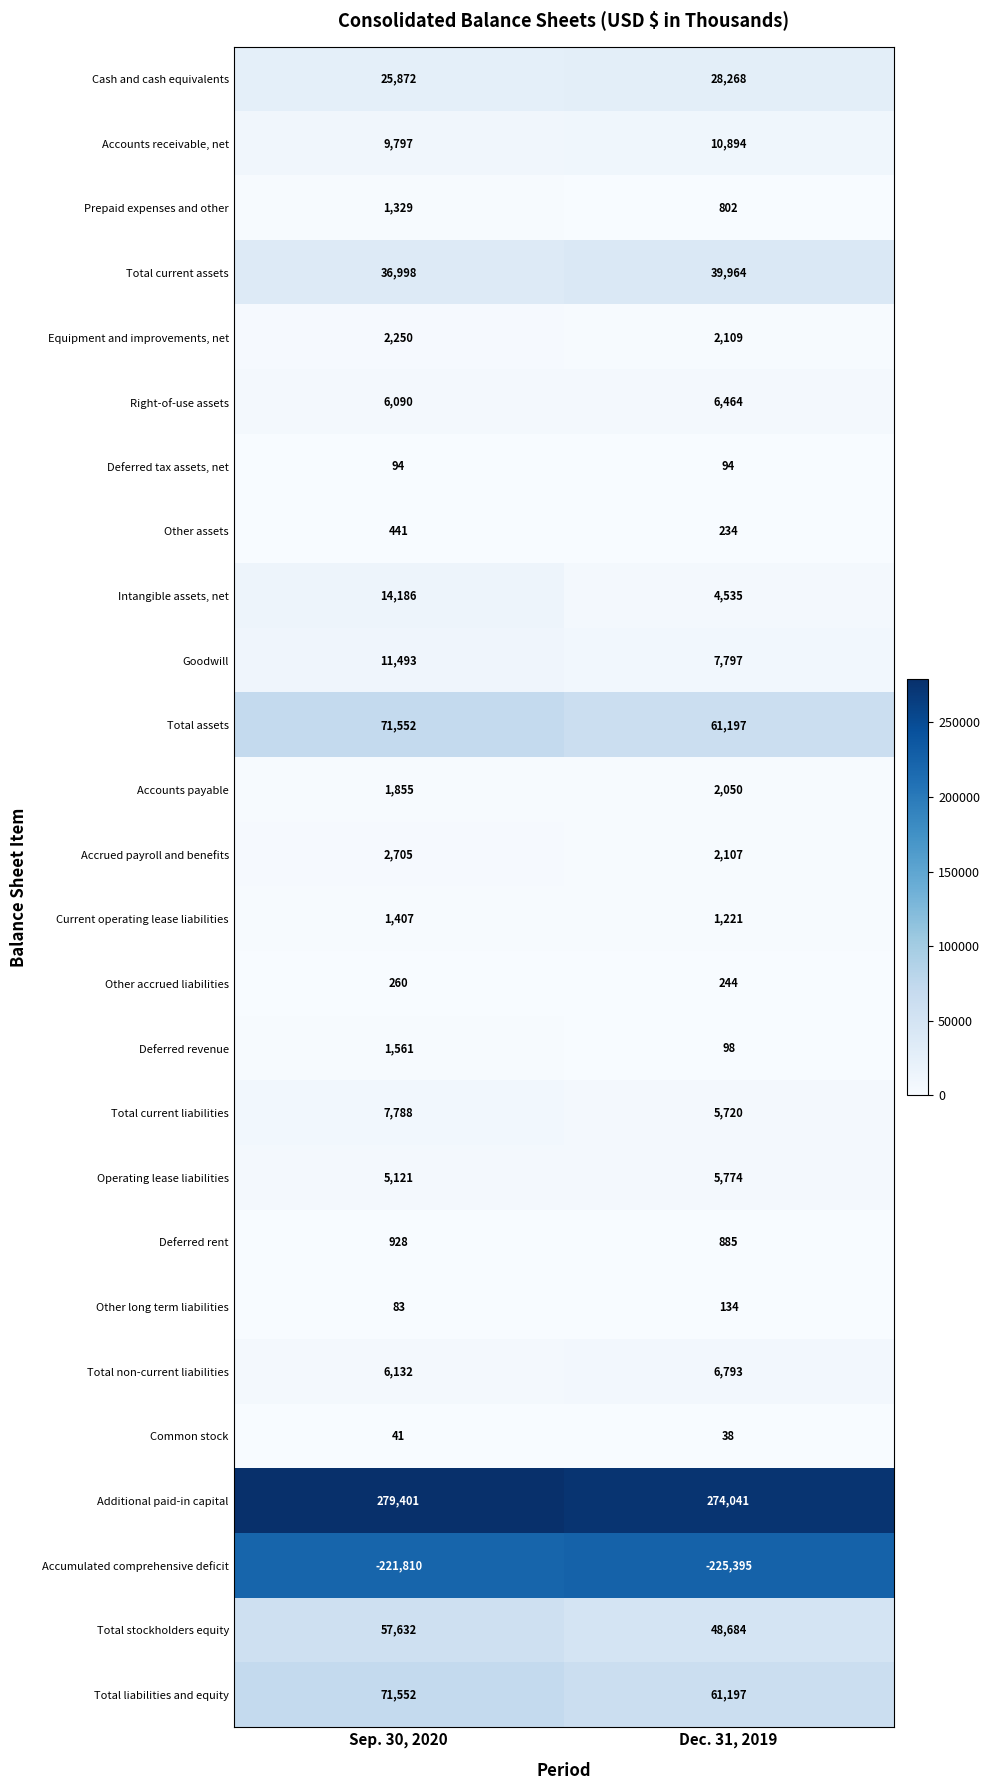

What is the total value across all series at Dec. 31, 2019?

345949